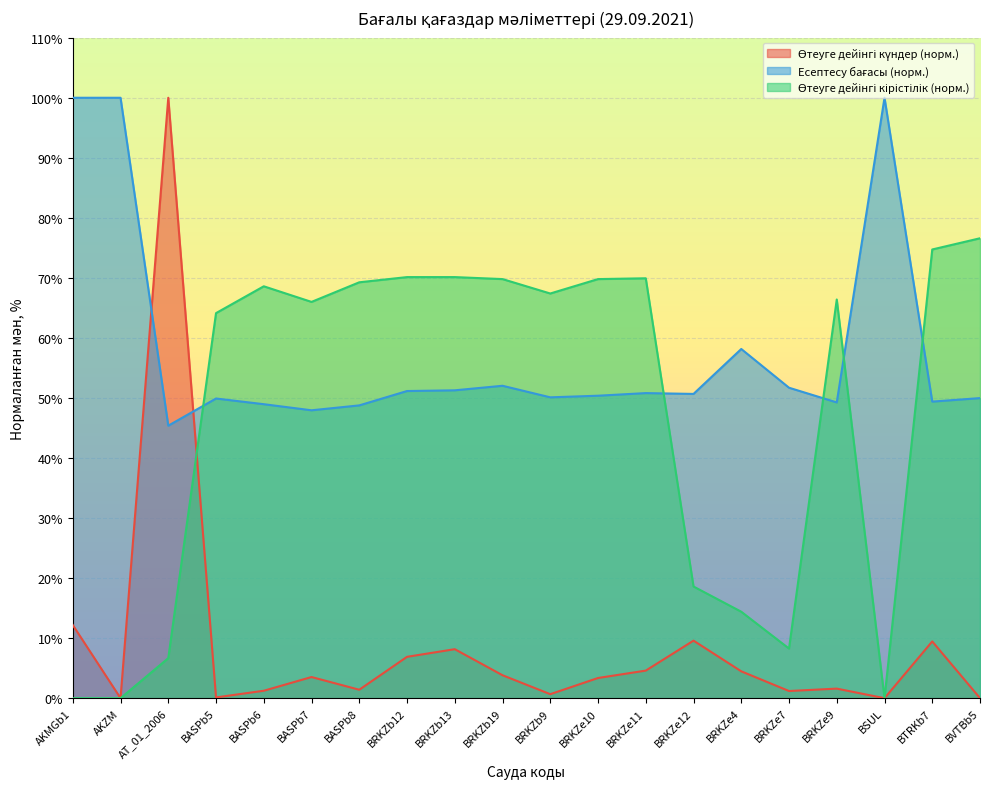

How many data points in Өтеуге дейінгі кірістілік are above 67?

10